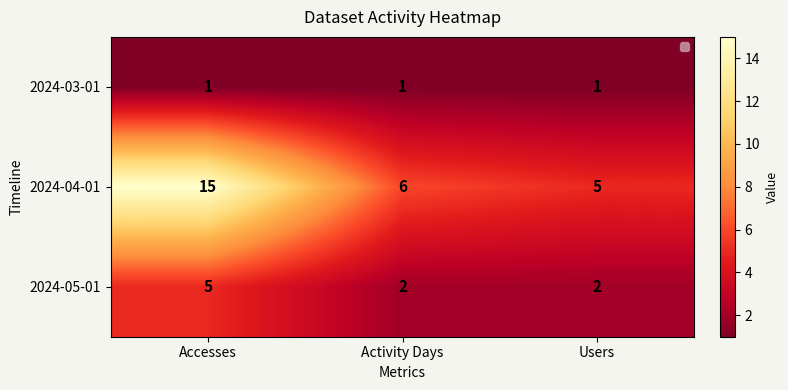

At which category does the chart reach its peak across all series?

Accesses